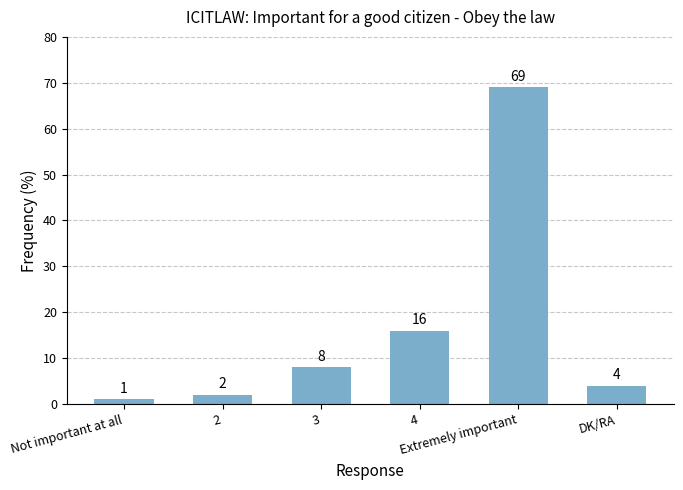

Reading left to right, transcribe all the data shown in this chart.

1	2	8	16	69	4